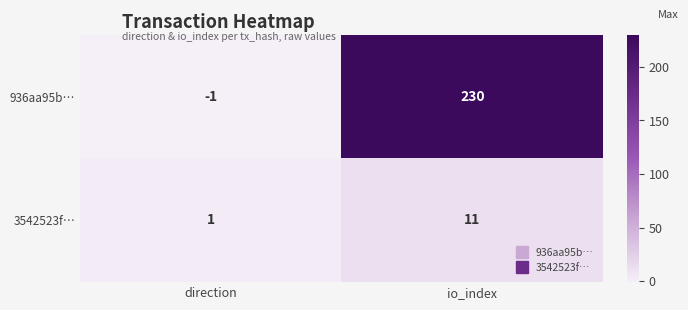

The 3542523f… series shows 11 at io_index. True or false?

True